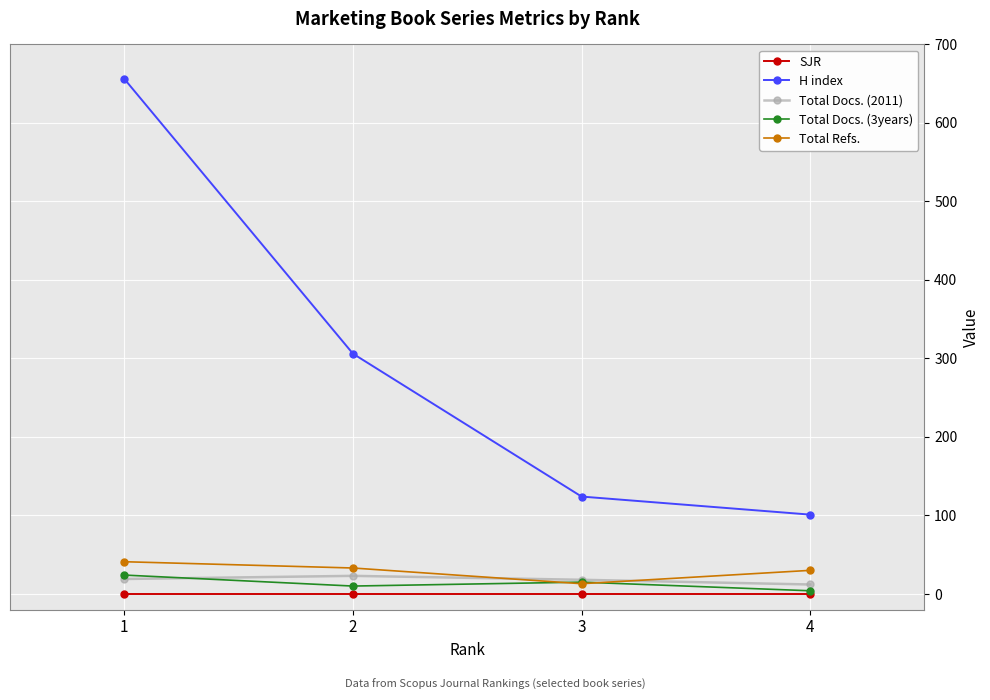

Which series changed the most between 1 and 4?

H index